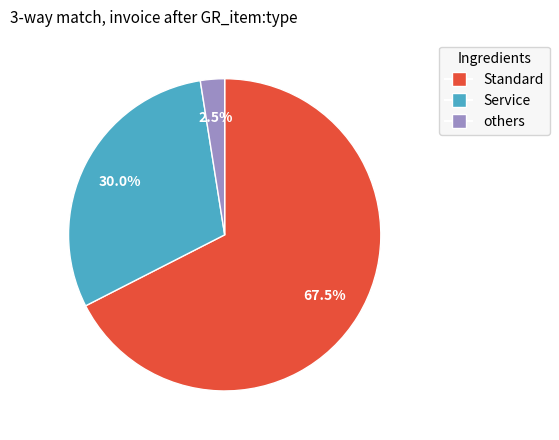

Is there any slice that represents more than half of the pie?

Yes